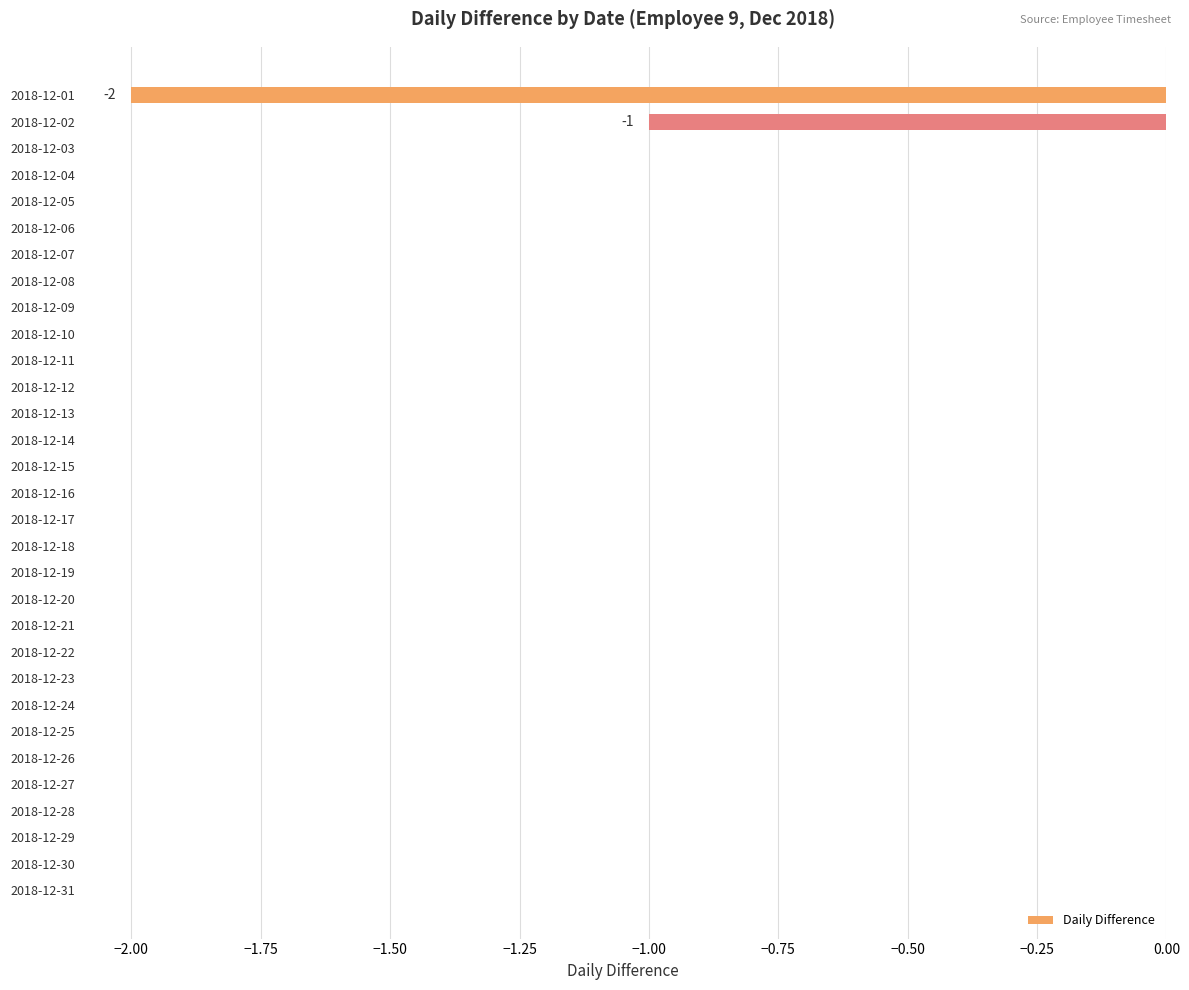

True or false: the data shows 0 at 2018-12-05.

True